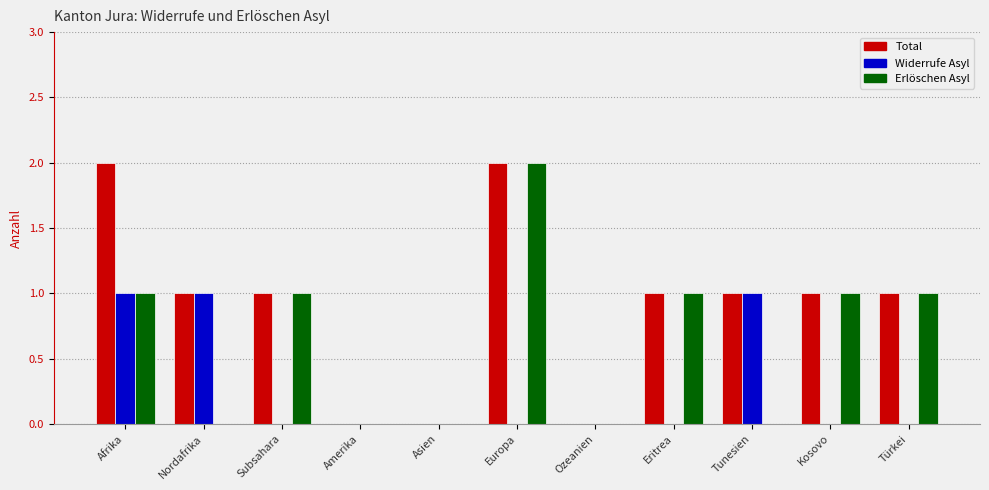

How many distinct data groups are displayed?

3